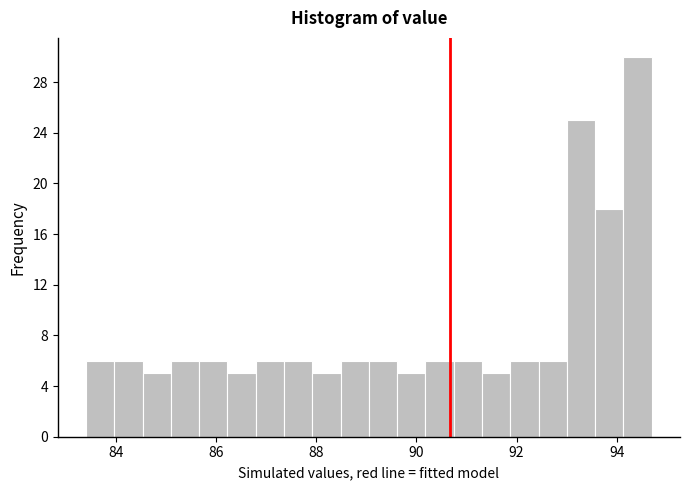

Read against the x-axis, roughly where is the centre of the tallest bar?

94.4